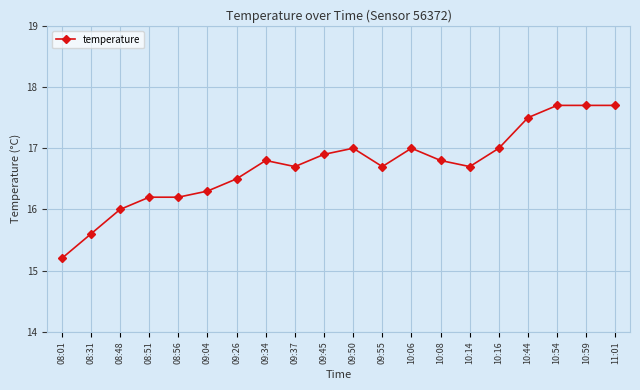

The value at 09:04 is 16.3. True or false?

True